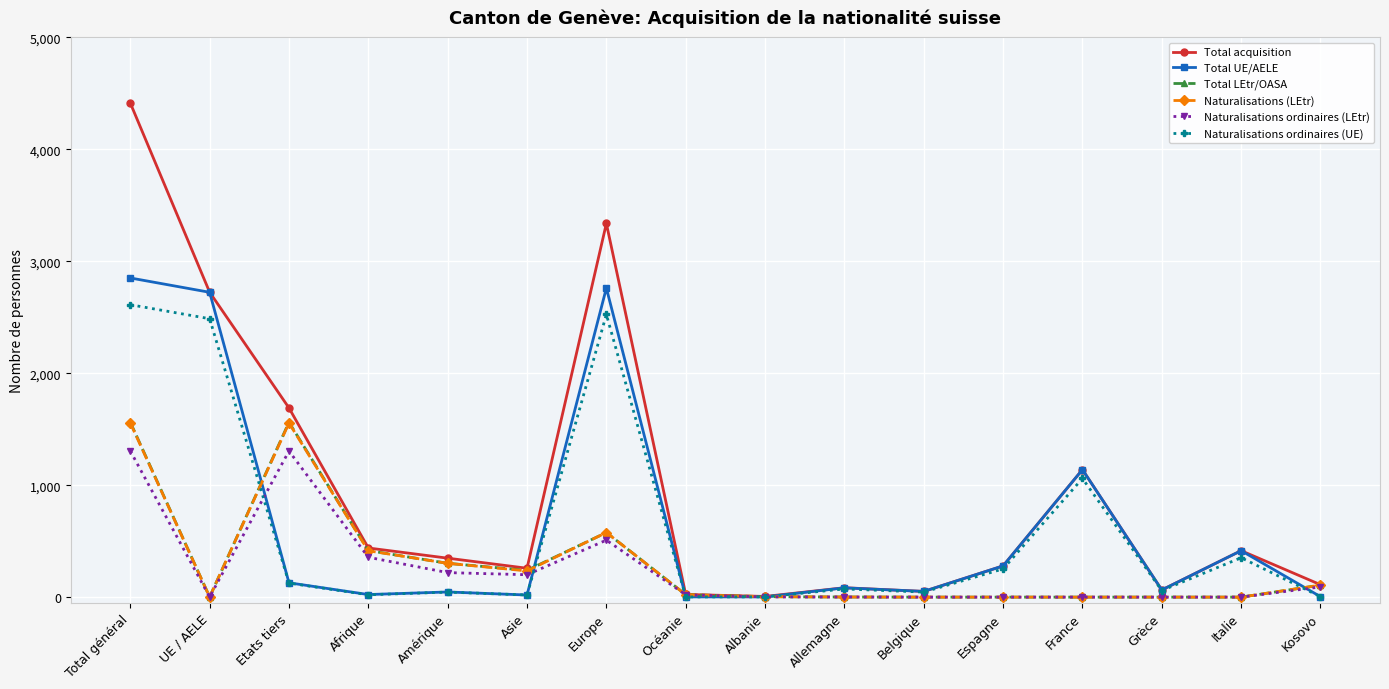

Read the Naturalisations (LEtr) value at Allemagne.

1